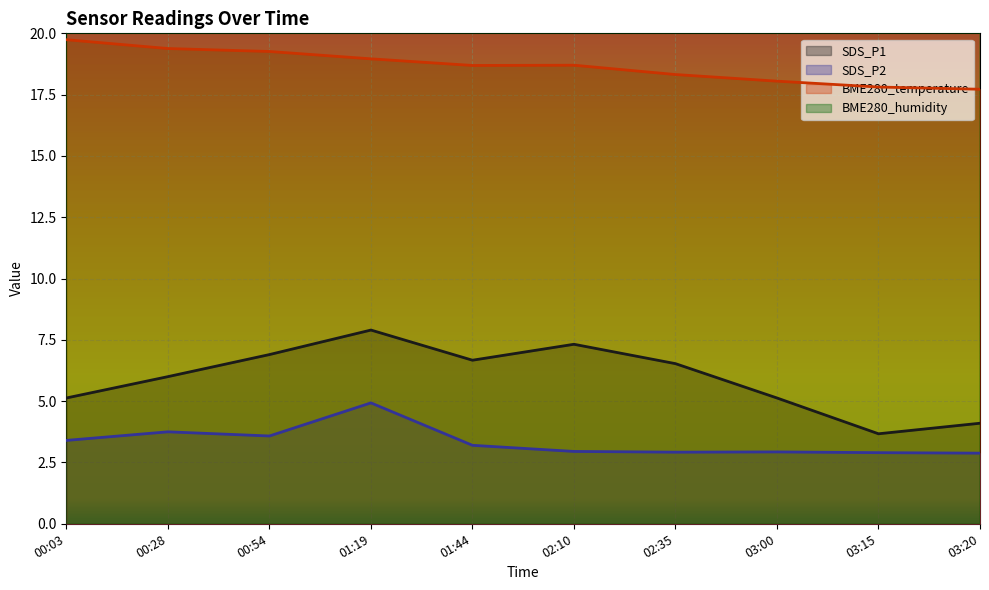

The SDS_P1 series shows 6.5 at 02:35. True or false?

True